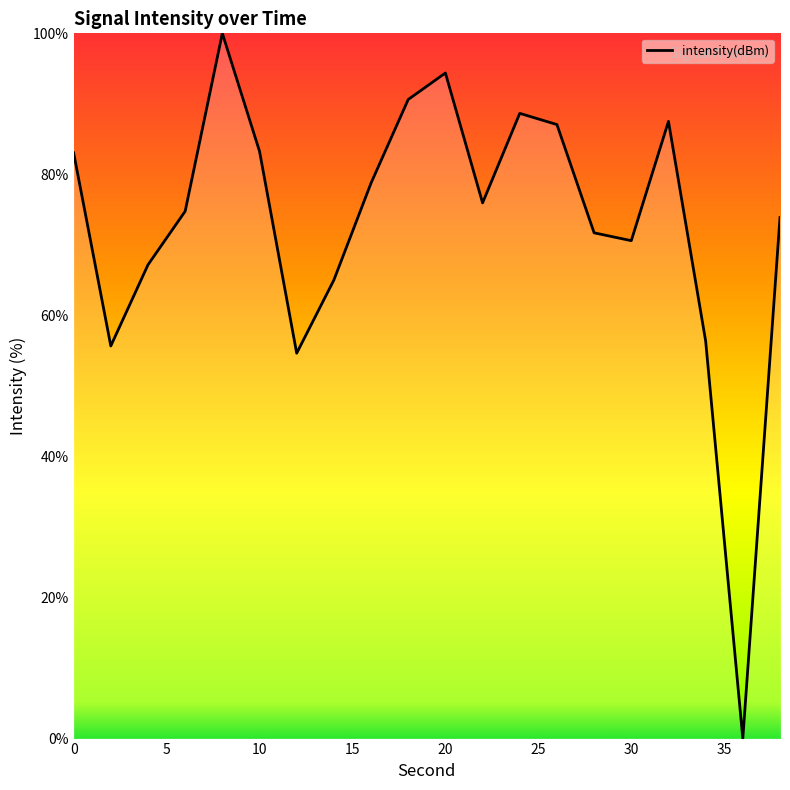

What is the greatest value displayed?

100.0